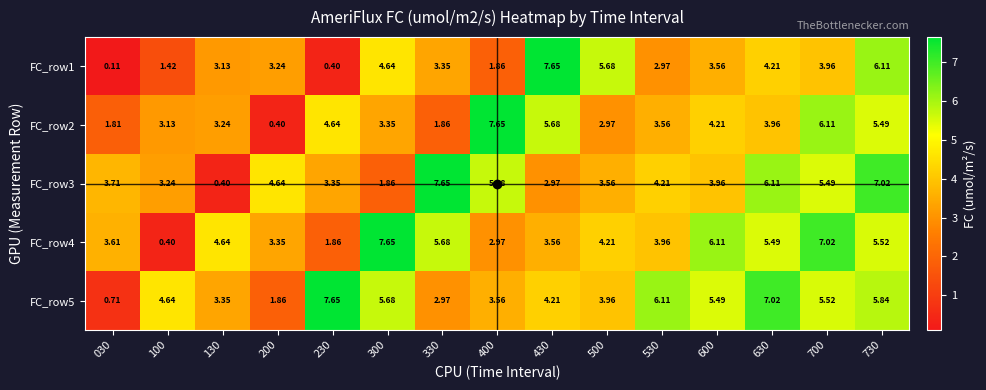

Is the value of FC_row3 at 130 greater than the value of FC_row4 at 300?

No